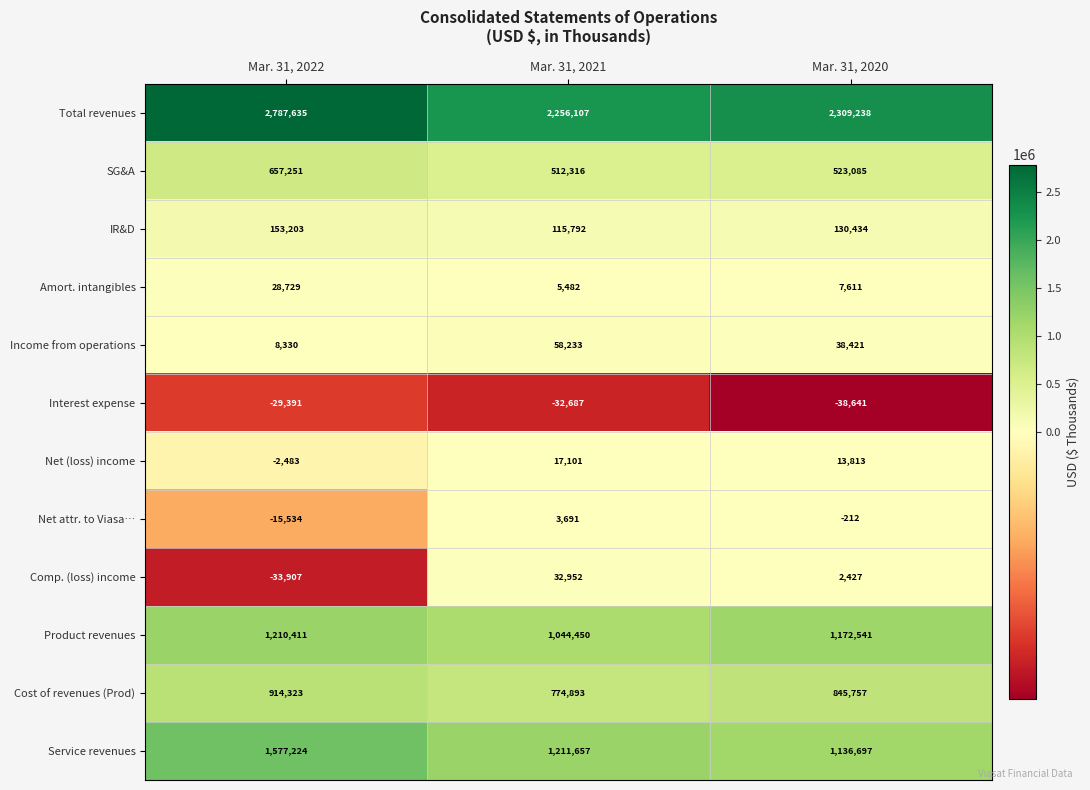

Rank the series by their maximum value, from highest to lowest.

Total revenues, Service revenues, Product revenues, Cost of revenues (Prod), SG&A, IR&D, Income from operations, Comp. (loss) income, Amort. intangibles, Net (loss) income, Net attr. to Viasa…, Interest expense